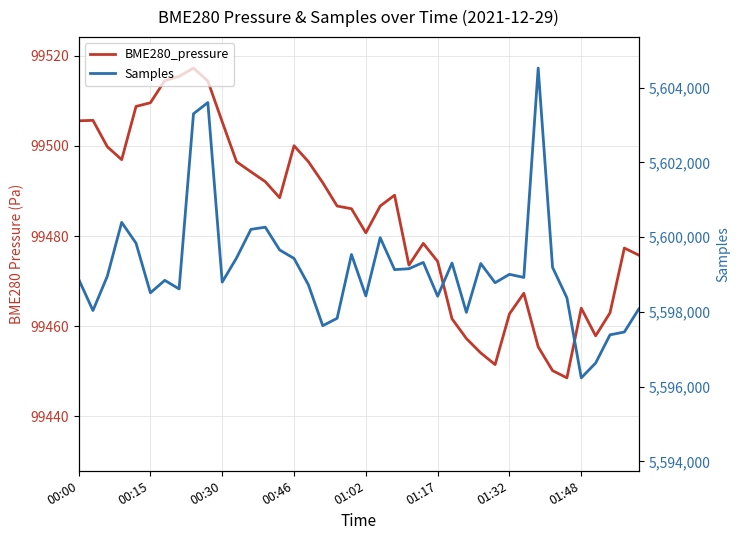

True or false: Samples and BME280_pressure cross at least once.

False